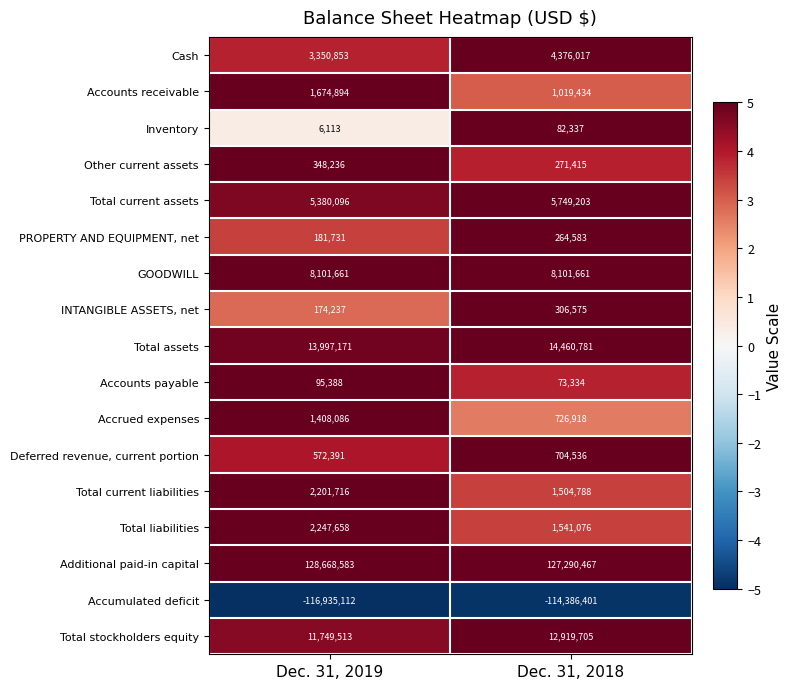

What is the average value of the Inventory series?

44225